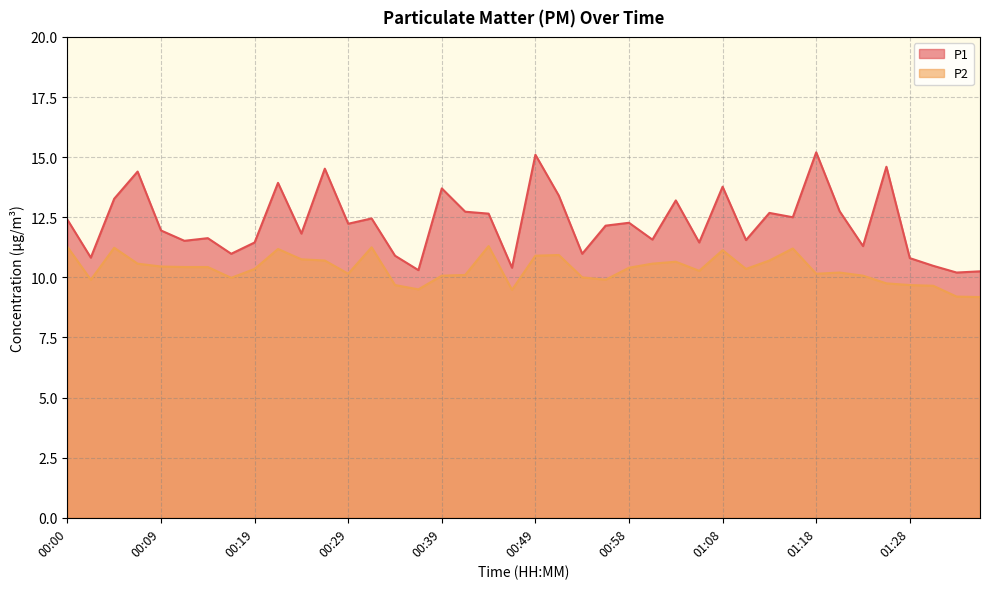

Read the P2 value at 01:28.

9.7